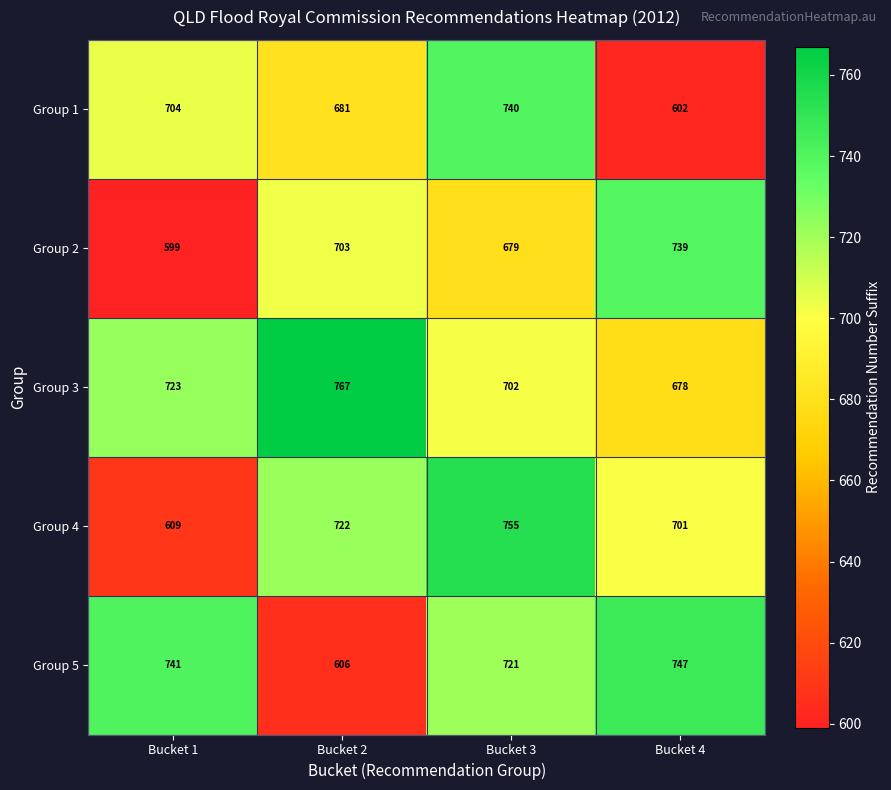

What is the approximate value of Group 4 at Bucket 2, to the nearest 10?

720